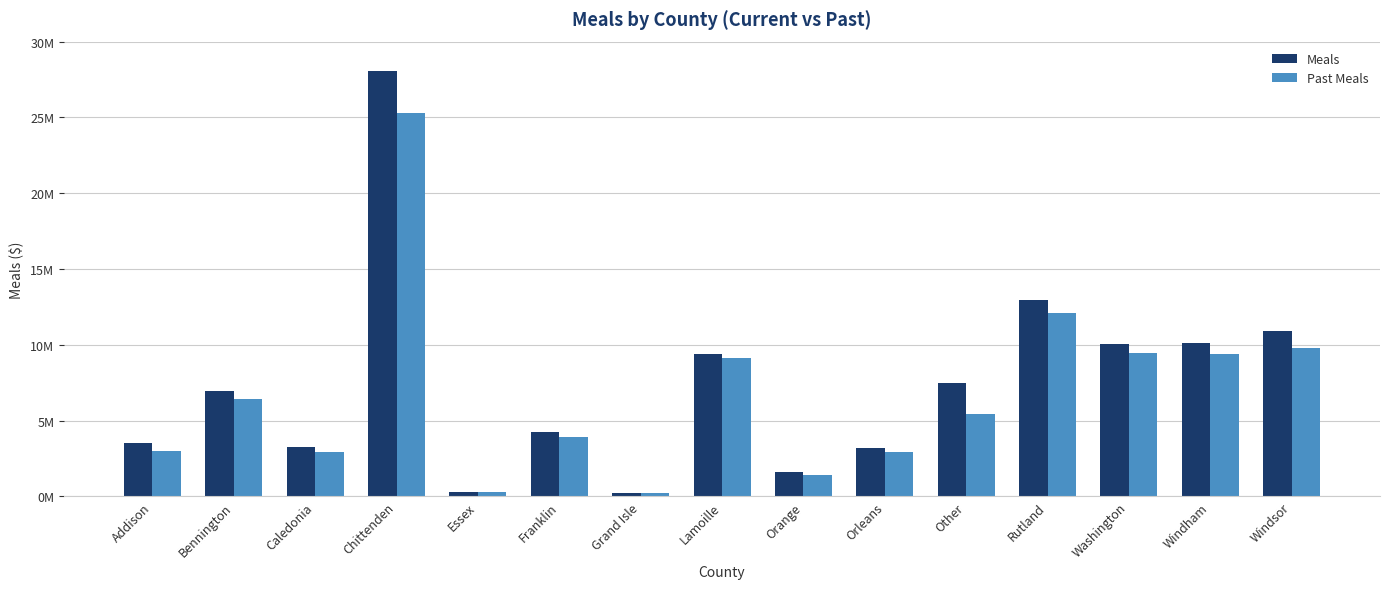

Where does the Meals series first go above 6968356?

Bennington